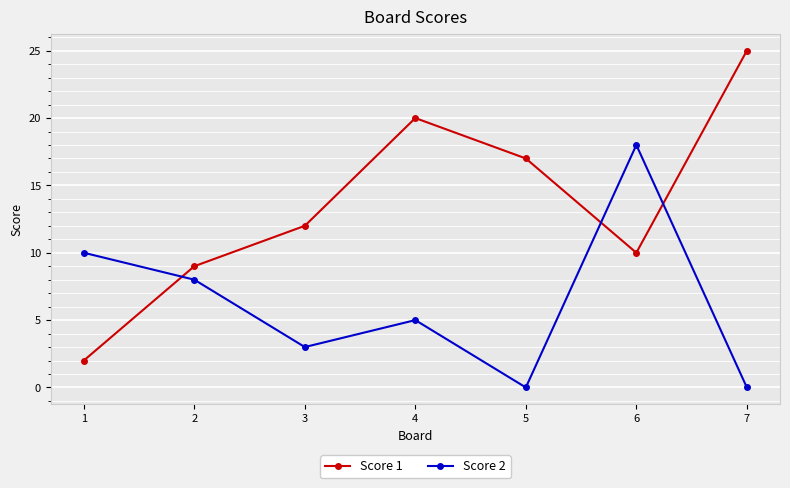

Reading right to left, extract all data points from this chart.

Score 1: 7=25	6=10	5=17	4=20	3=12	2=9	1=2
Score 2: 7=0	6=18	5=0	4=5	3=3	2=8	1=10